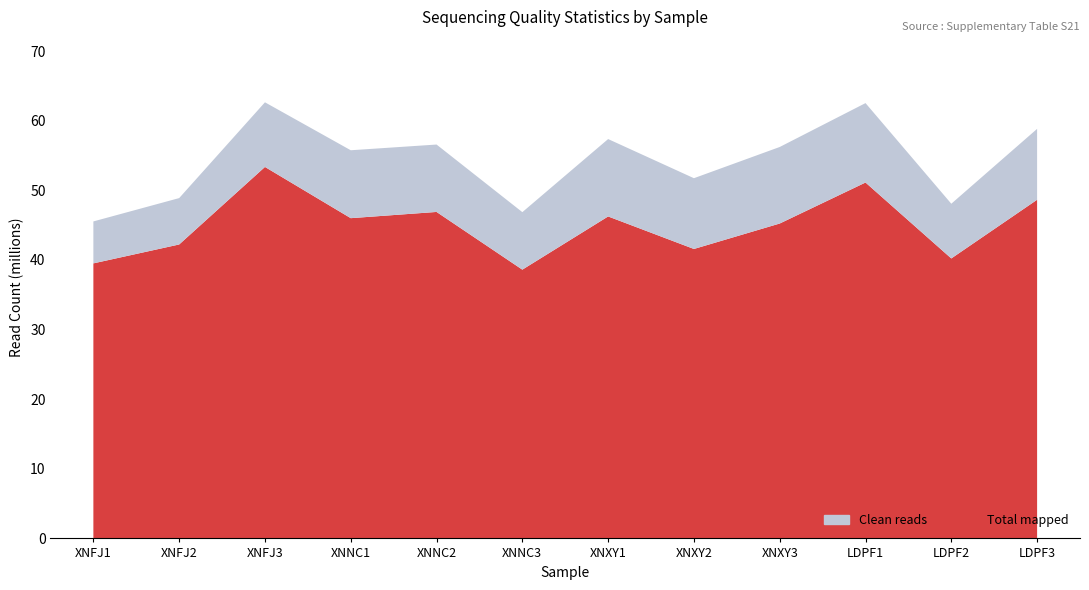

True or false: Total mapped has more than 1 interior local peaks.

True